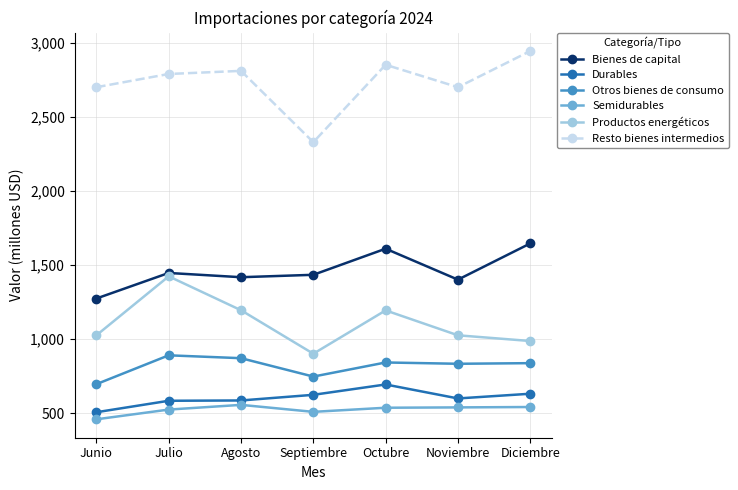

True or false: Resto bienes intermedios has a value of 2699.7 at Noviembre.

True